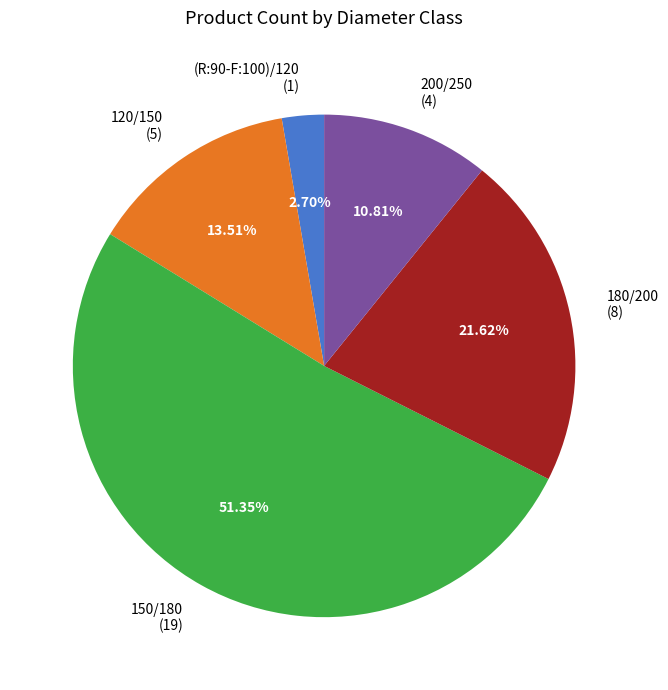

Rank the categories by value from highest to lowest.

150/180, 180/200, 120/150, 200/250, (R:90-F:100)/120